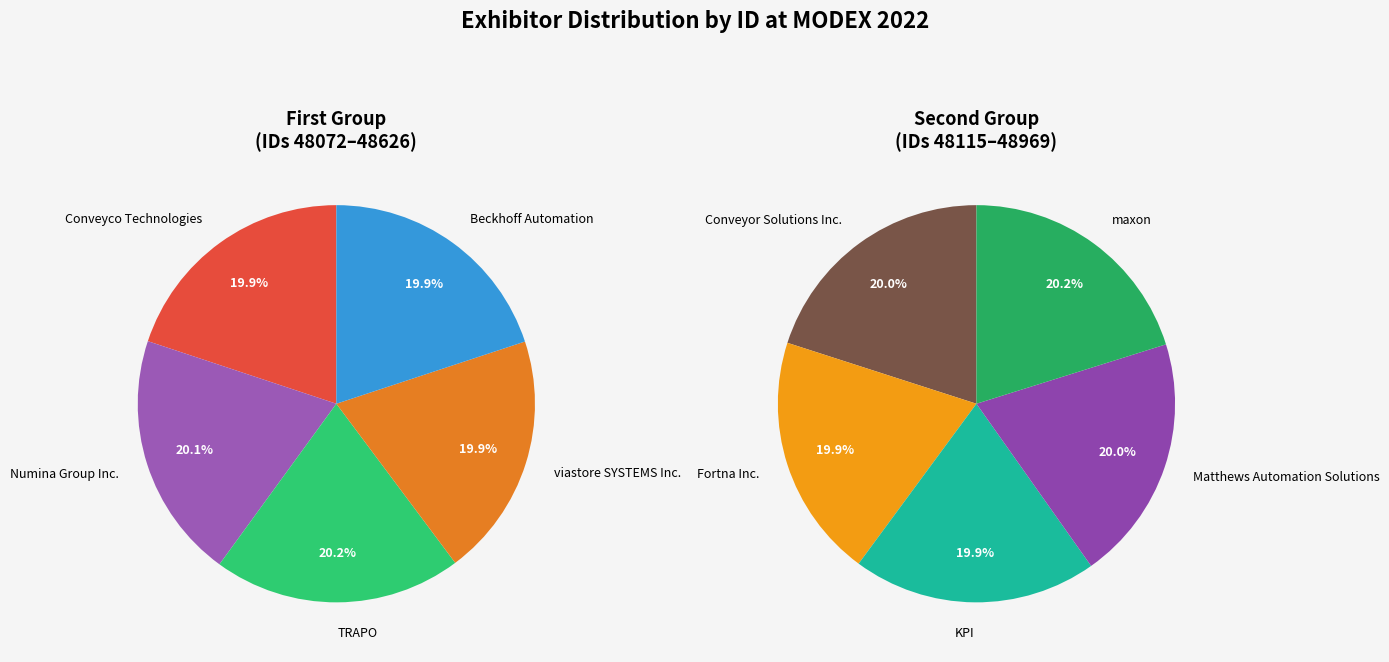

Does maxon account for over 50% of the chart?

No